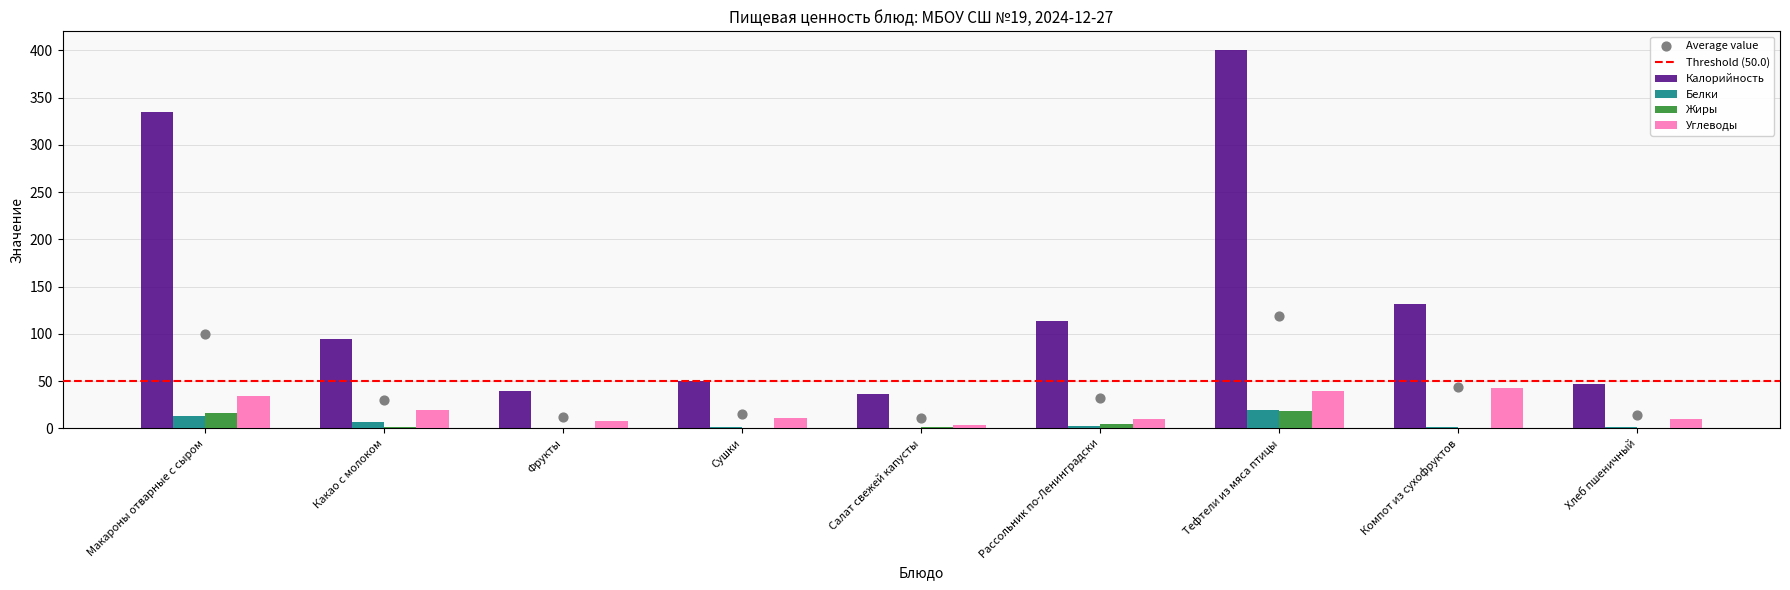

Which series has the largest Y range (max minus min)?

Калорийность